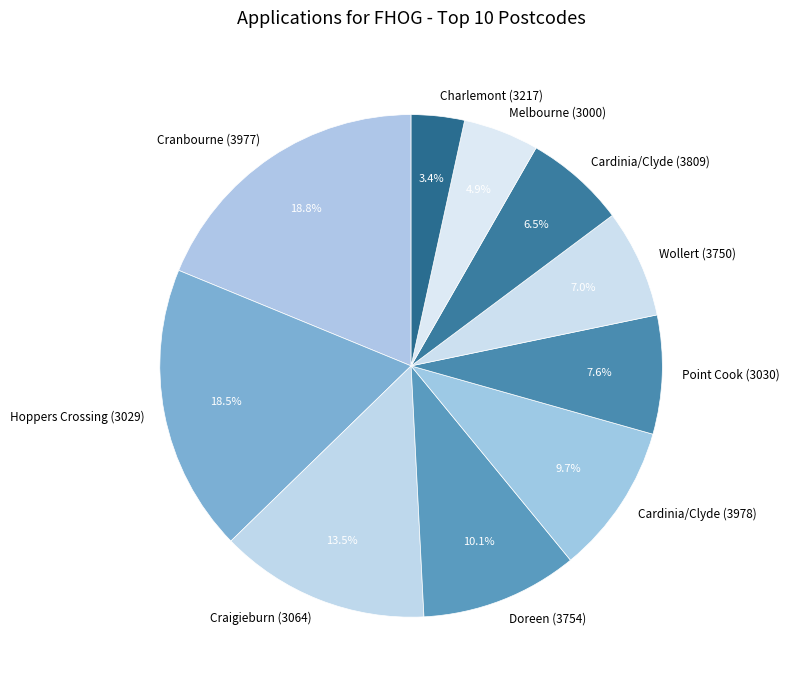

Approximately how many times larger is the value at Charlemont (3217) compared to Craigieburn (3064)?

0.3